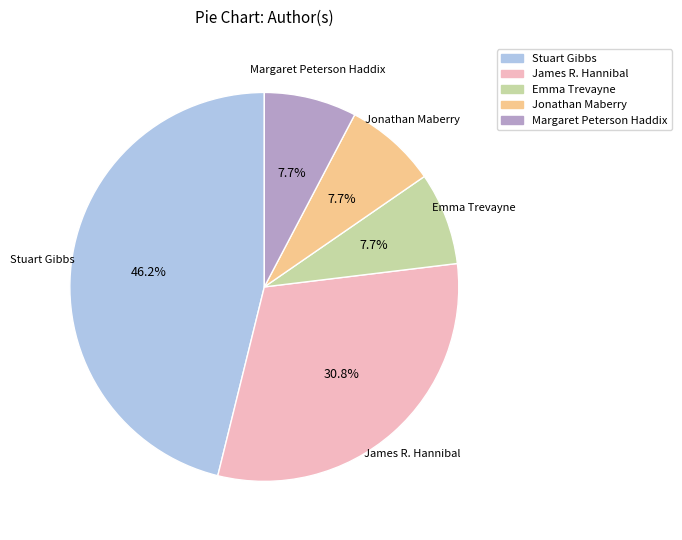

Is there any slice that represents more than half of the pie?

No